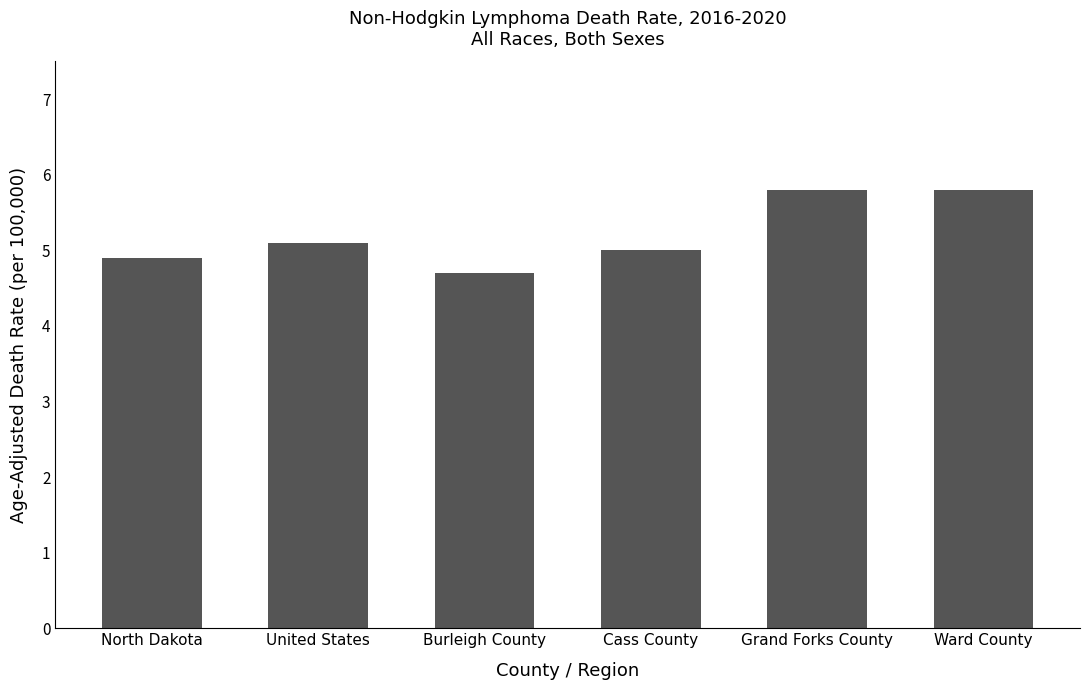

What is the smallest value displayed?

4.7